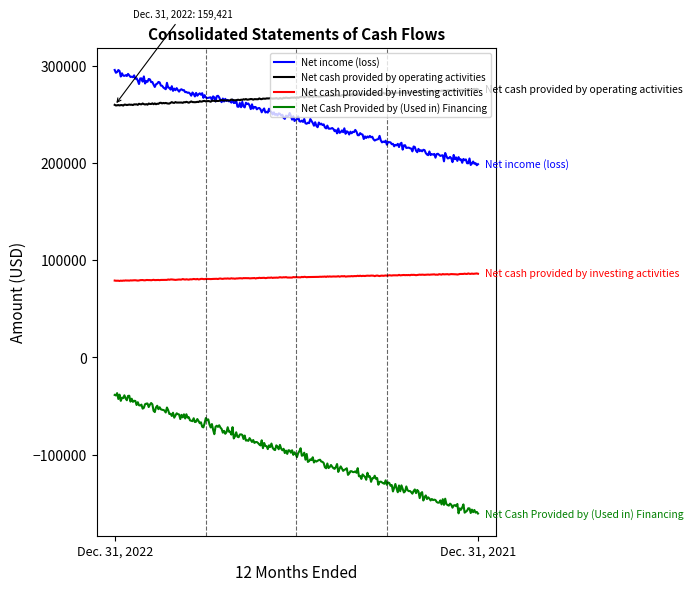

How many lines are shown in the chart?

4